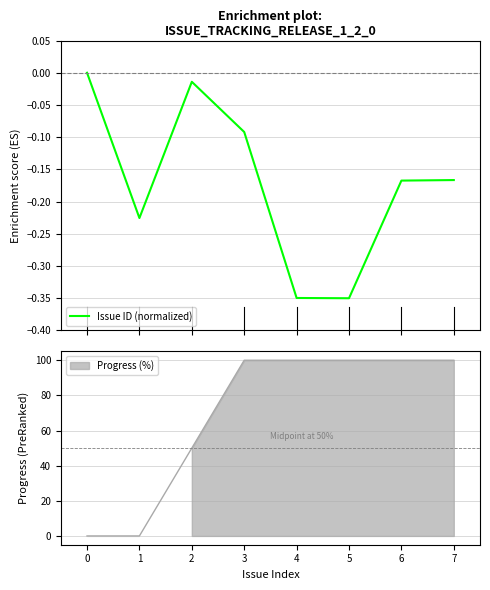

What is the minimum value shown in the chart?

-0.3